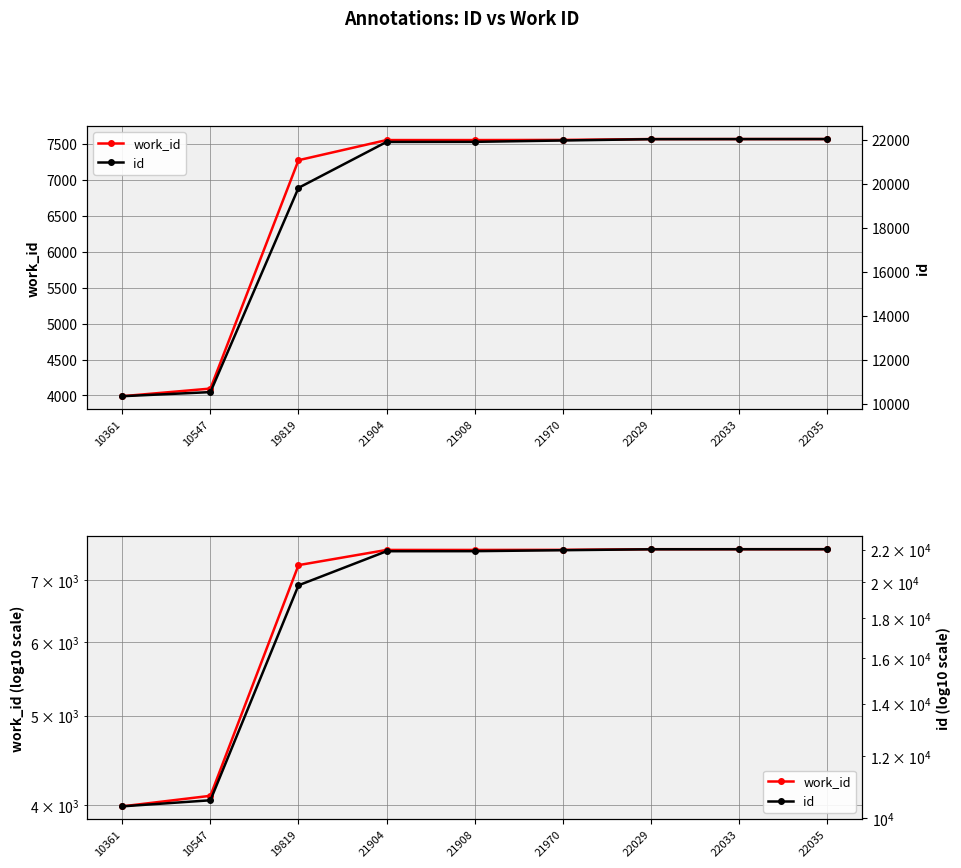

What is the value of the id point at the 7th from the left?

22029